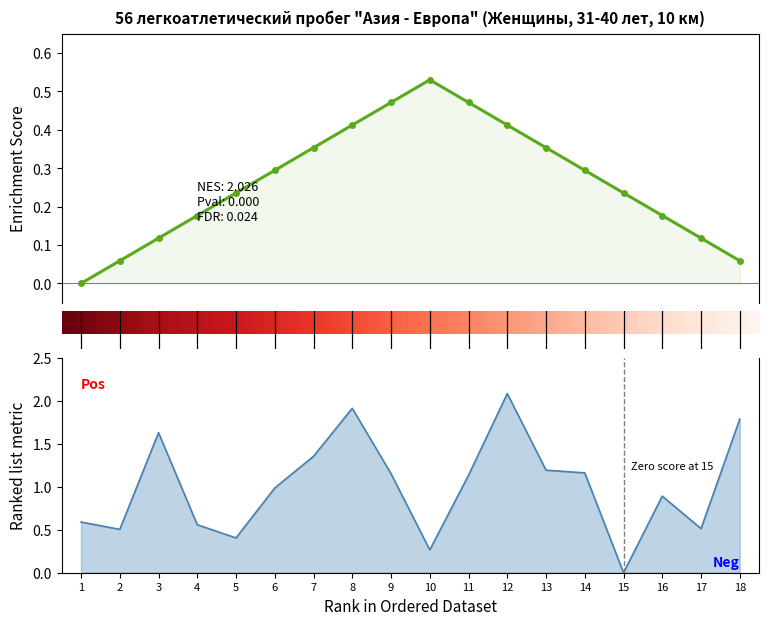

True or false: there are more than 0 points higher than both neighbors.

True